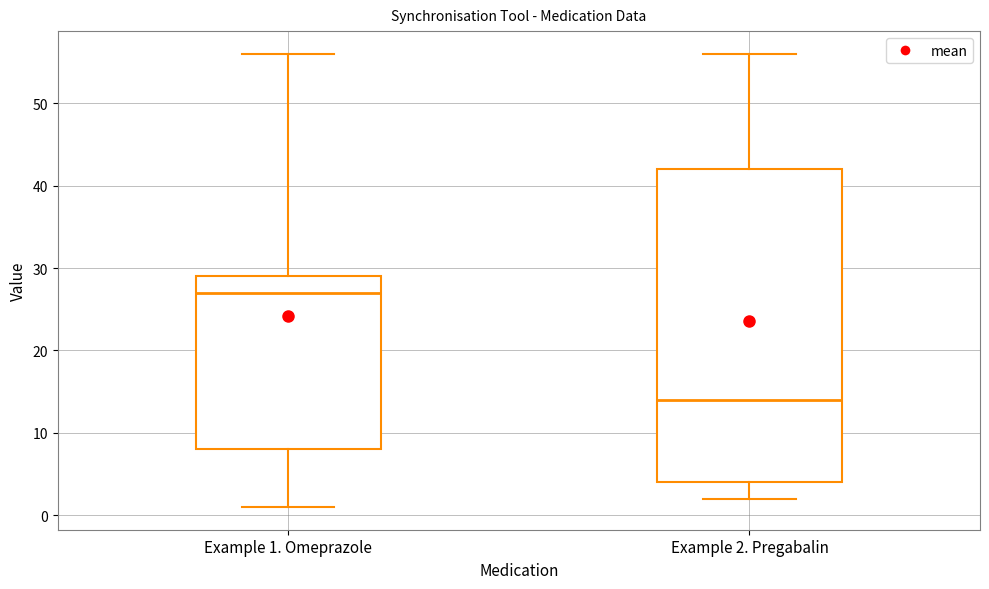

Which box is the tallest, from its lower edge to its upper edge?

Example 2. Pregabalin